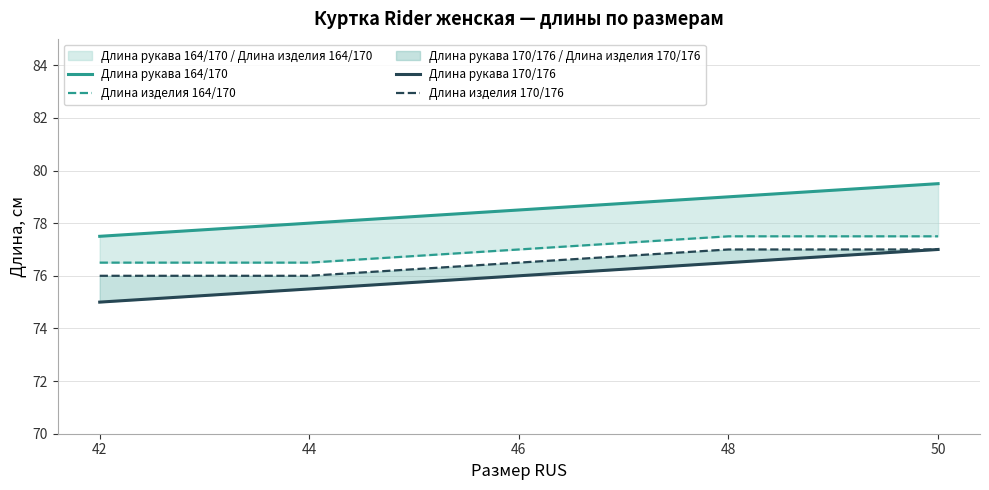

What is the total value across all series at 46?

308.0